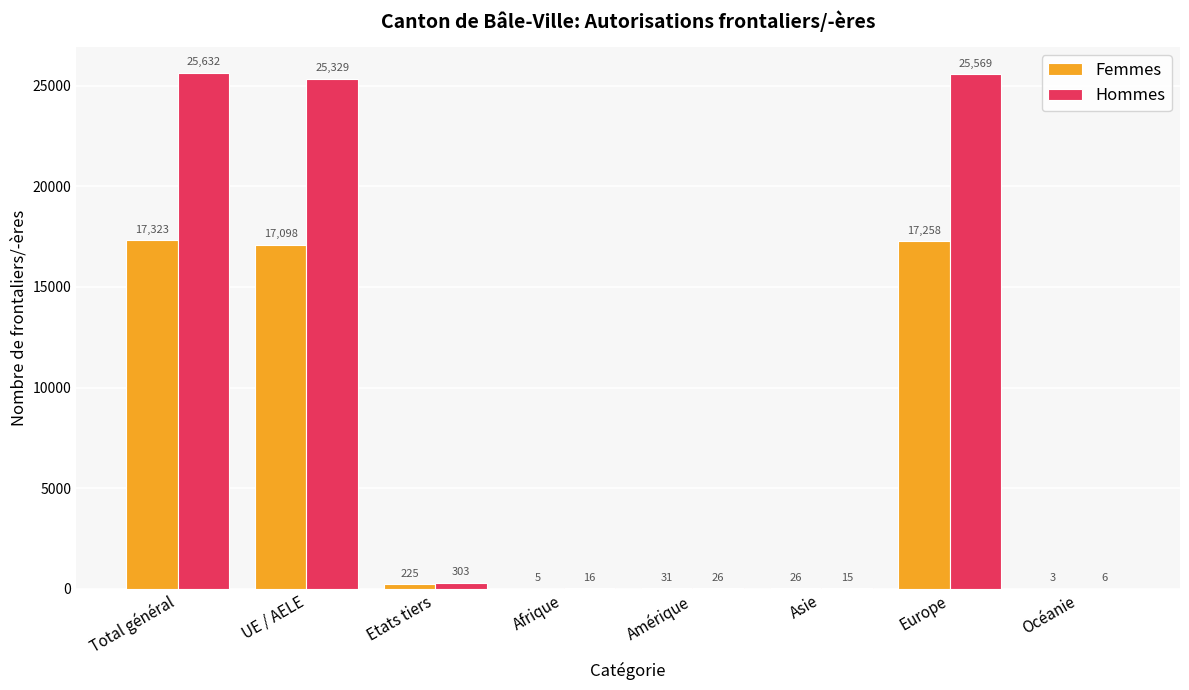

Are the bars horizontal?

No